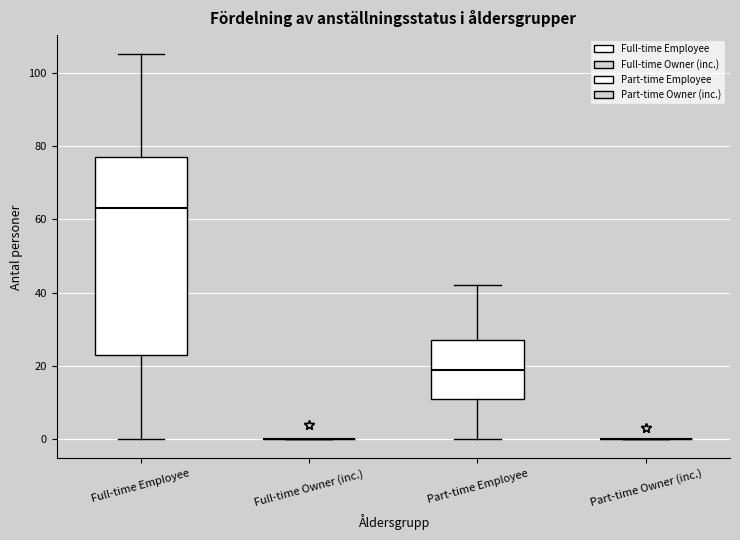

Reading left to right, read every box against the y-axis: the position of its median line, the range the box covers, and the ends of its whiskers. The values are not printed on the chart, so give them approximately, as read against the axis.

Full-time Employee: median 64, box 24 to 78, whiskers 0 to 106
Full-time Owner (inc.): box collapsed to a line at 0, whiskers 0 to 0
Part-time Employee: median 20, box 12 to 28, whiskers 0 to 42
Part-time Owner (inc.): box collapsed to a line at 0, whiskers 0 to 0